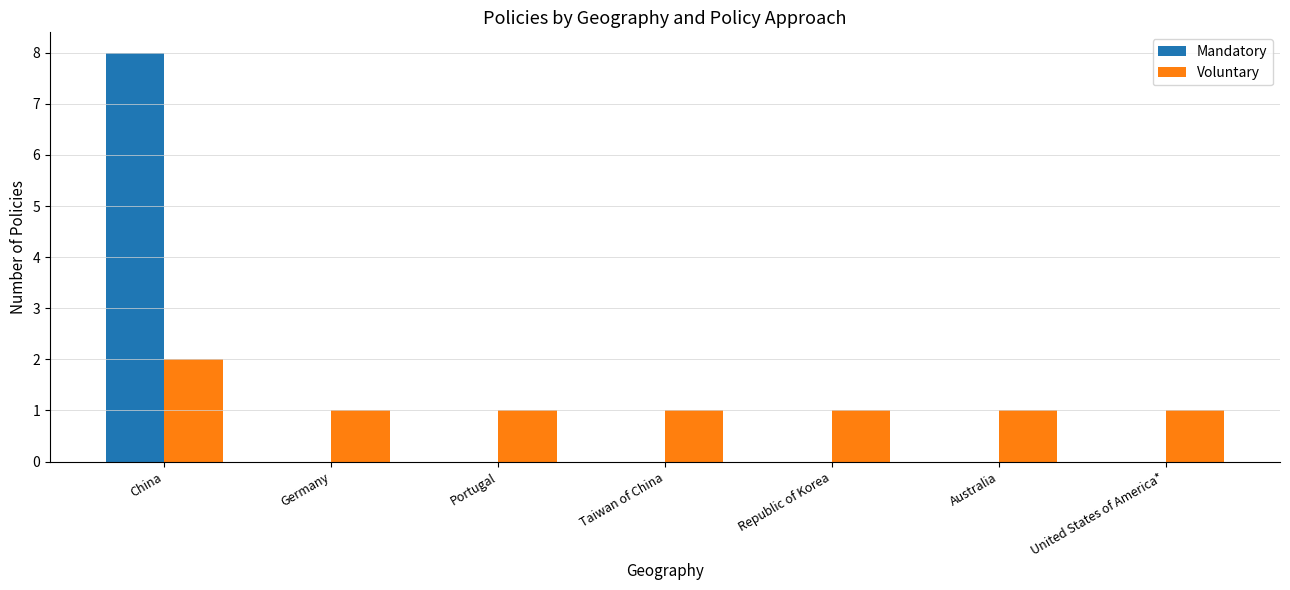

Read the Voluntary value at Australia.

1